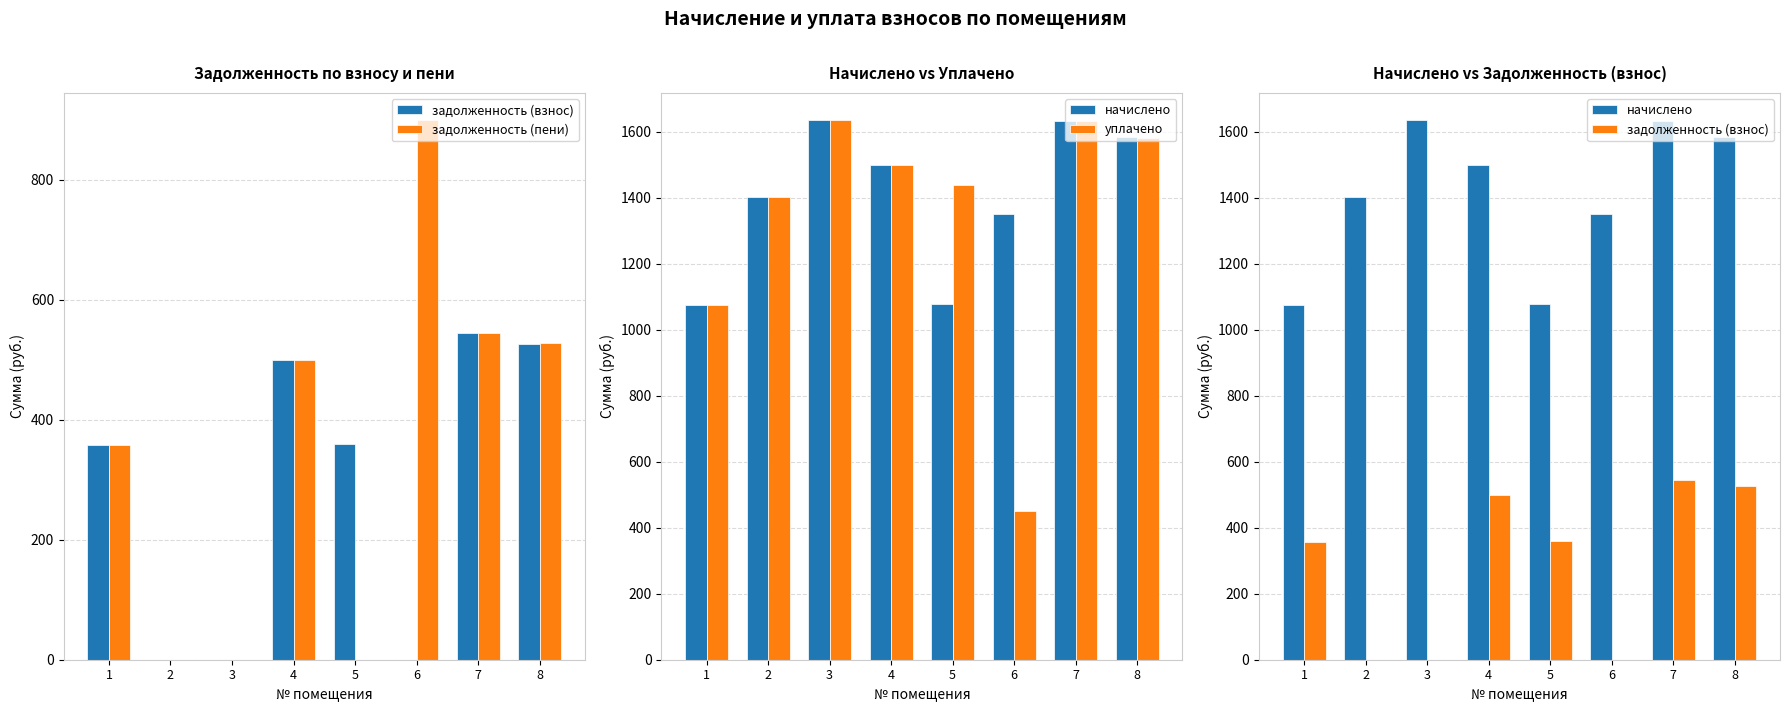

Where is уплачено nearest to the value 1042?

1